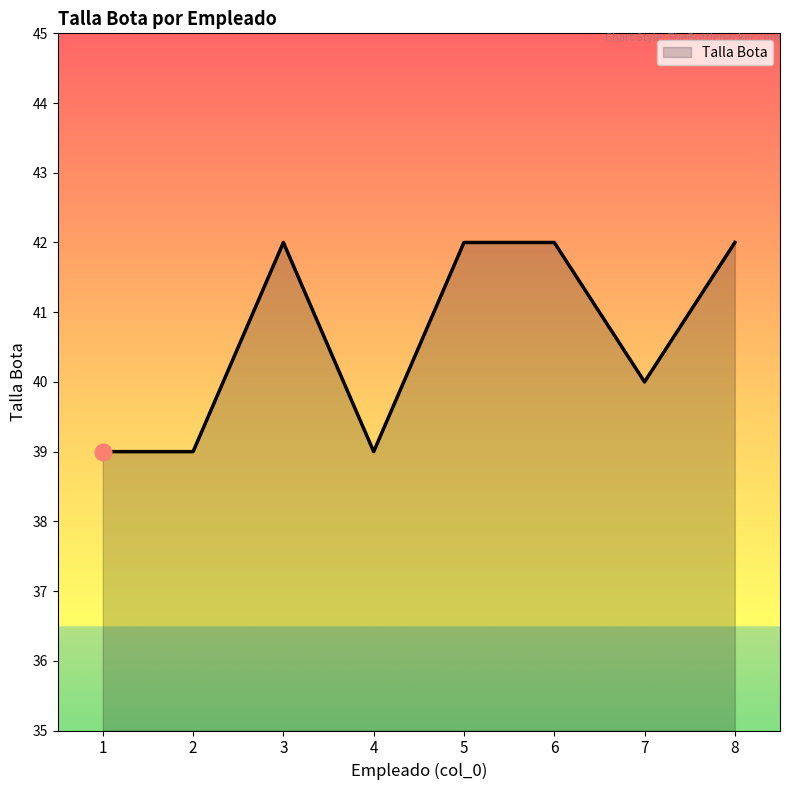

Approximately how many times larger is the value at 4 compared to 3?

0.9